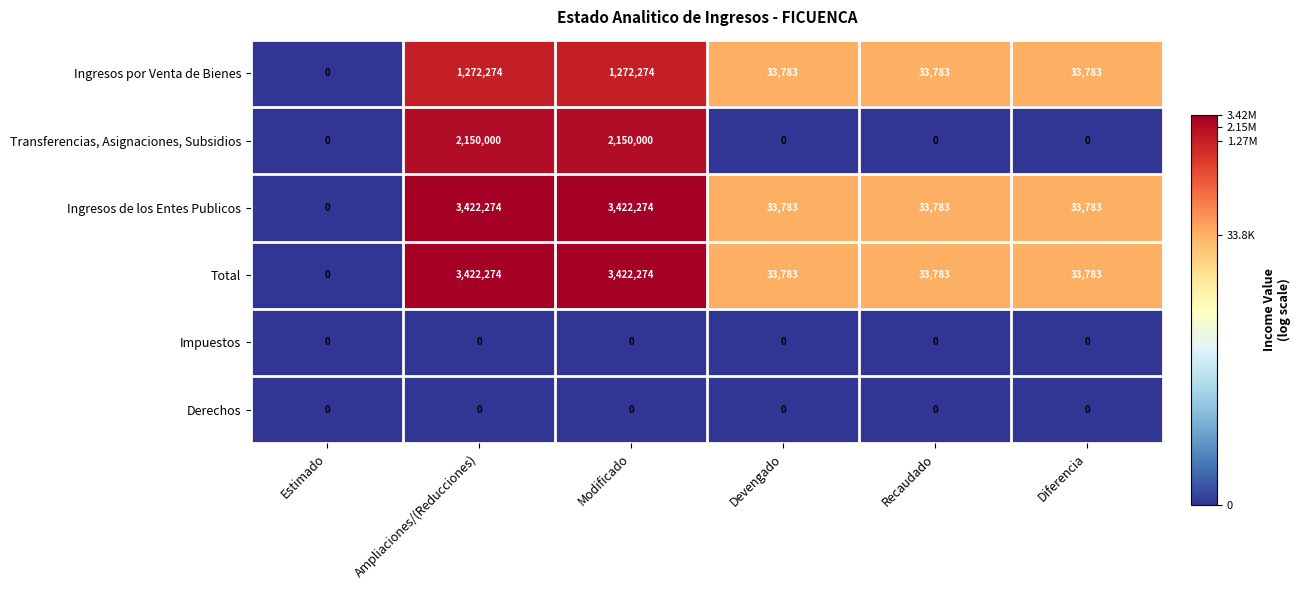

At how many categories does at least one series exceed 10?

5